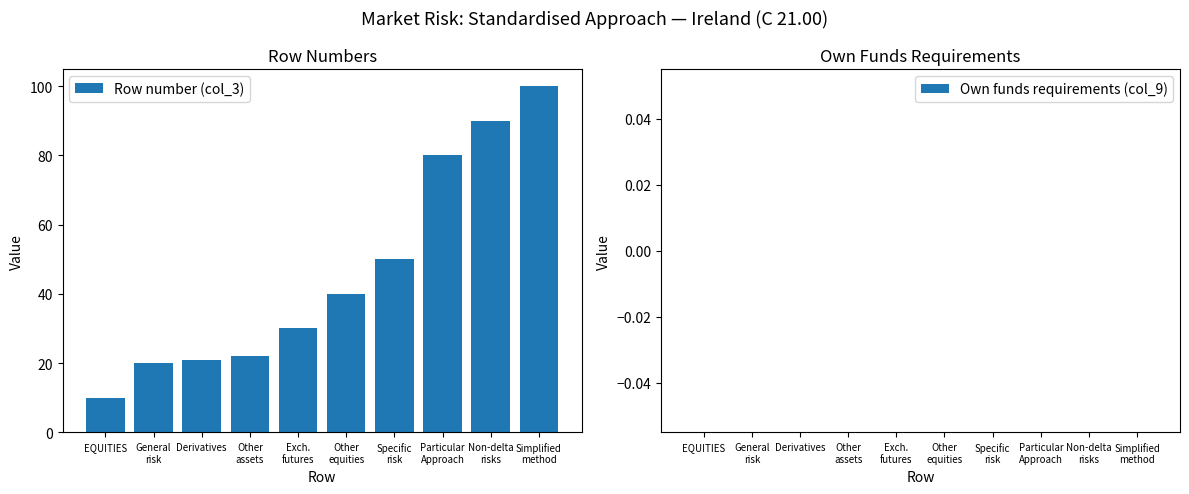

What is the value of the 4th bar from the left?

22